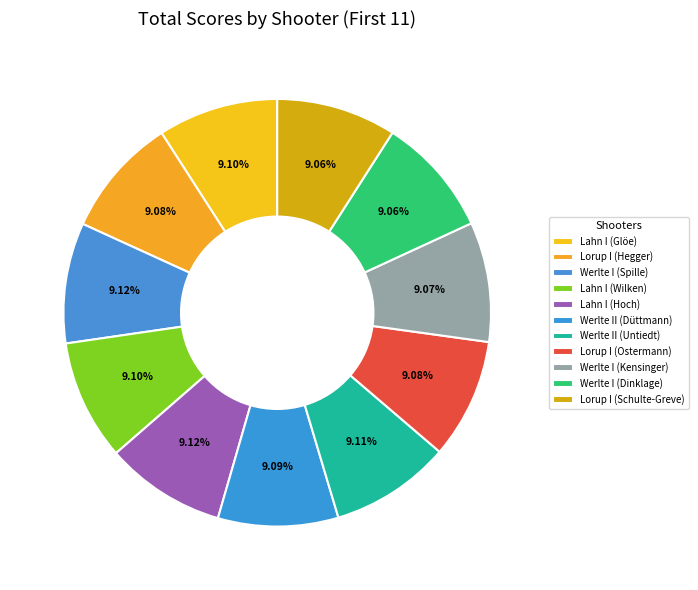

How many slices are in this pie chart?

11